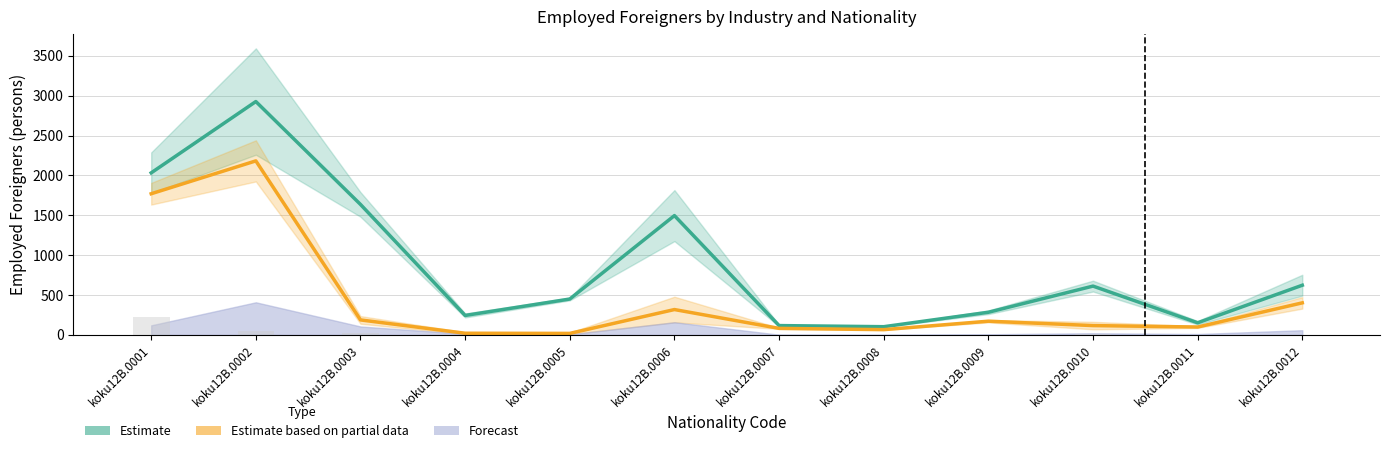

Between koku12B.0001 and koku12B.0011, which is larger?

koku12B.0001